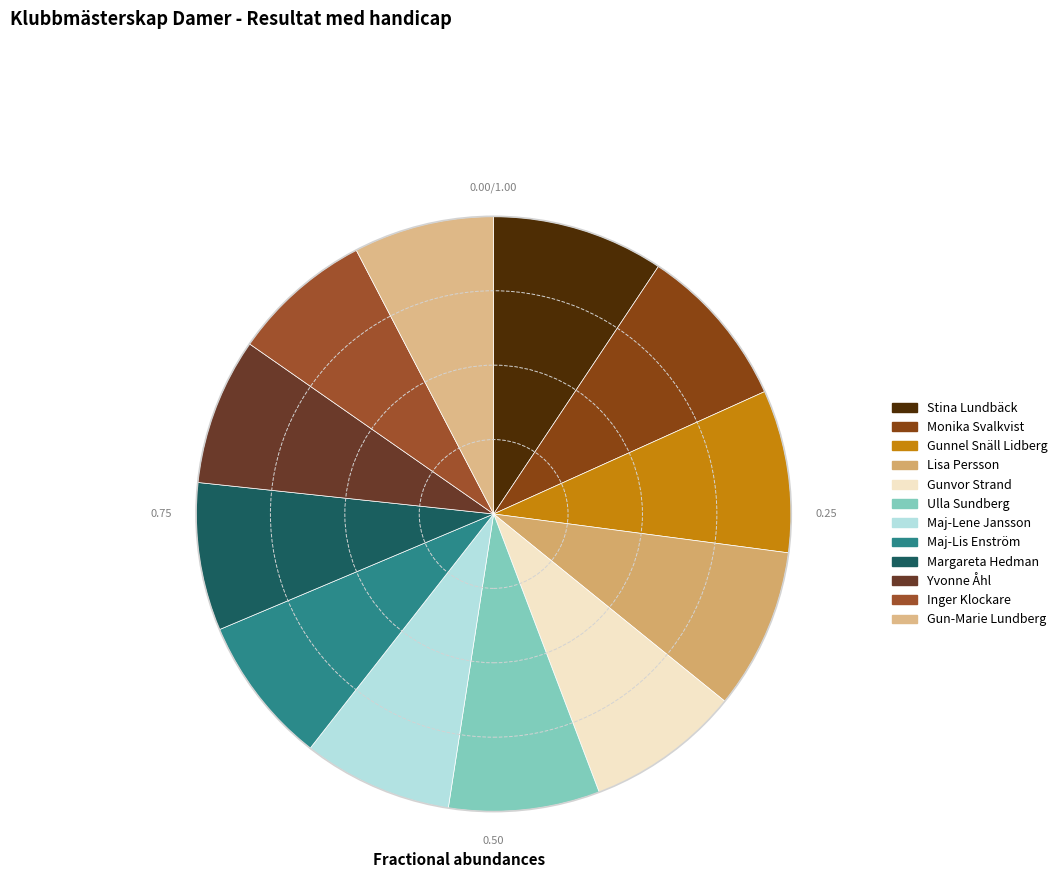

Count the number of slices in the pie.

12